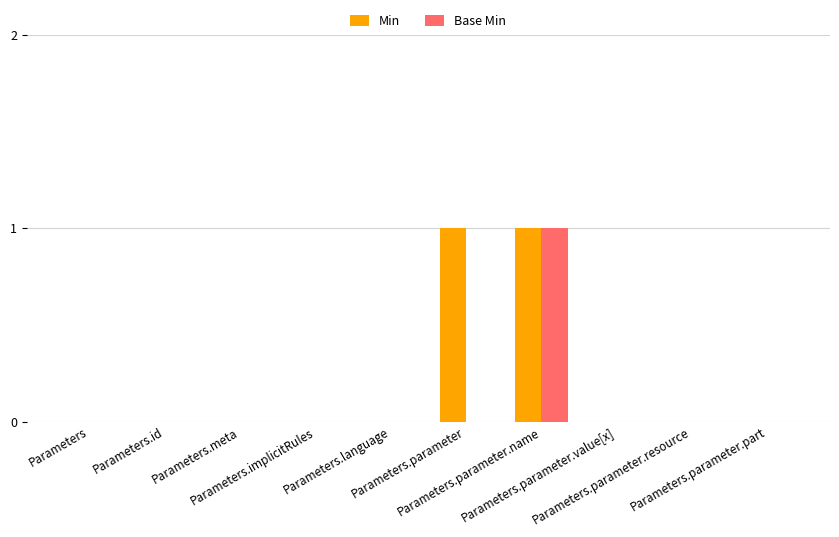

Which series has the largest total across all categories?

Min